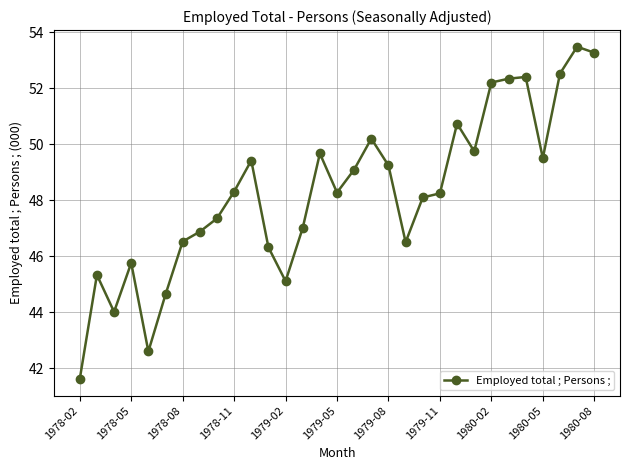

True or false: there are more than 1 points higher than both neighbors.

True